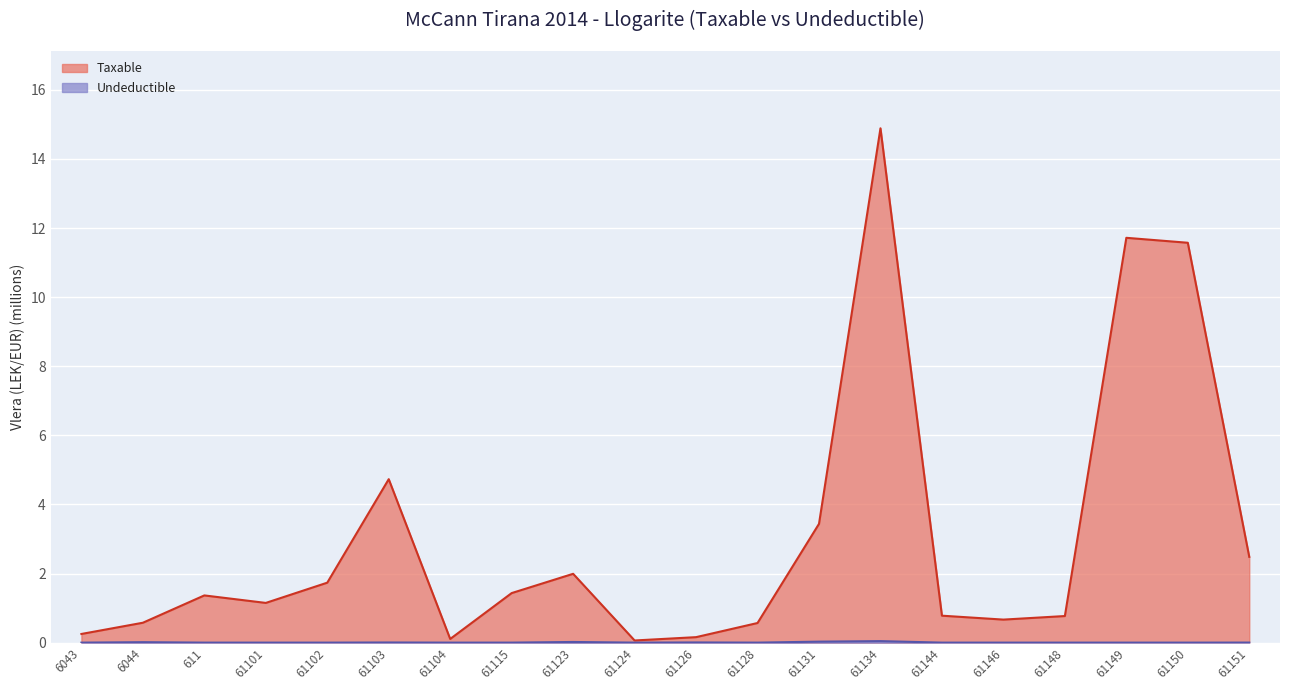

True or false: Undeductible has a value of 0.0 at 61115.

True